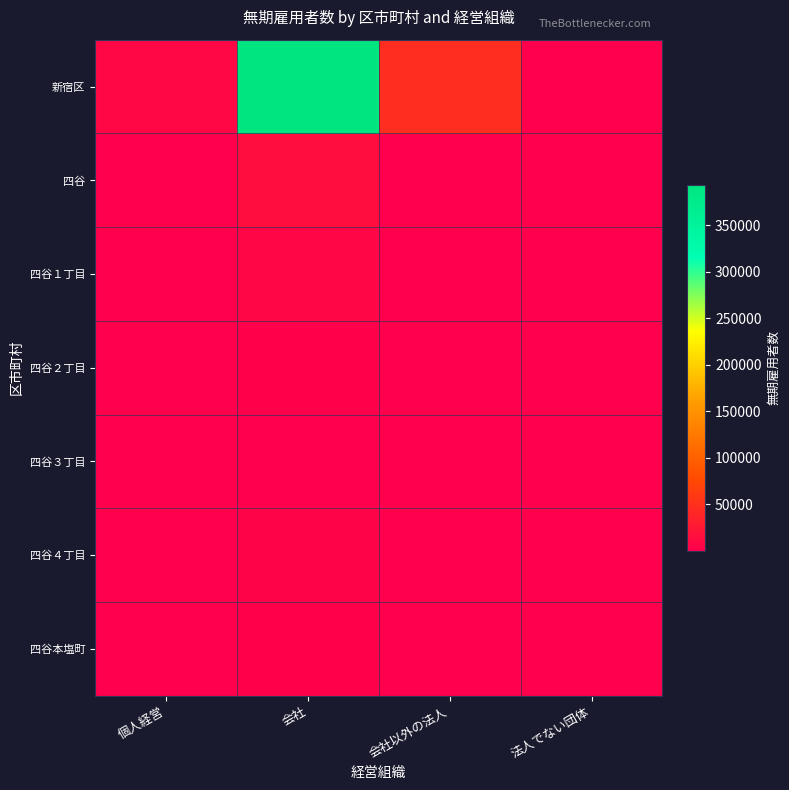

List the series in order of their peak value, lowest first.

四谷３丁目, 四谷２丁目, 四谷本塩町, 四谷４丁目, 四谷１丁目, 四谷, 新宿区